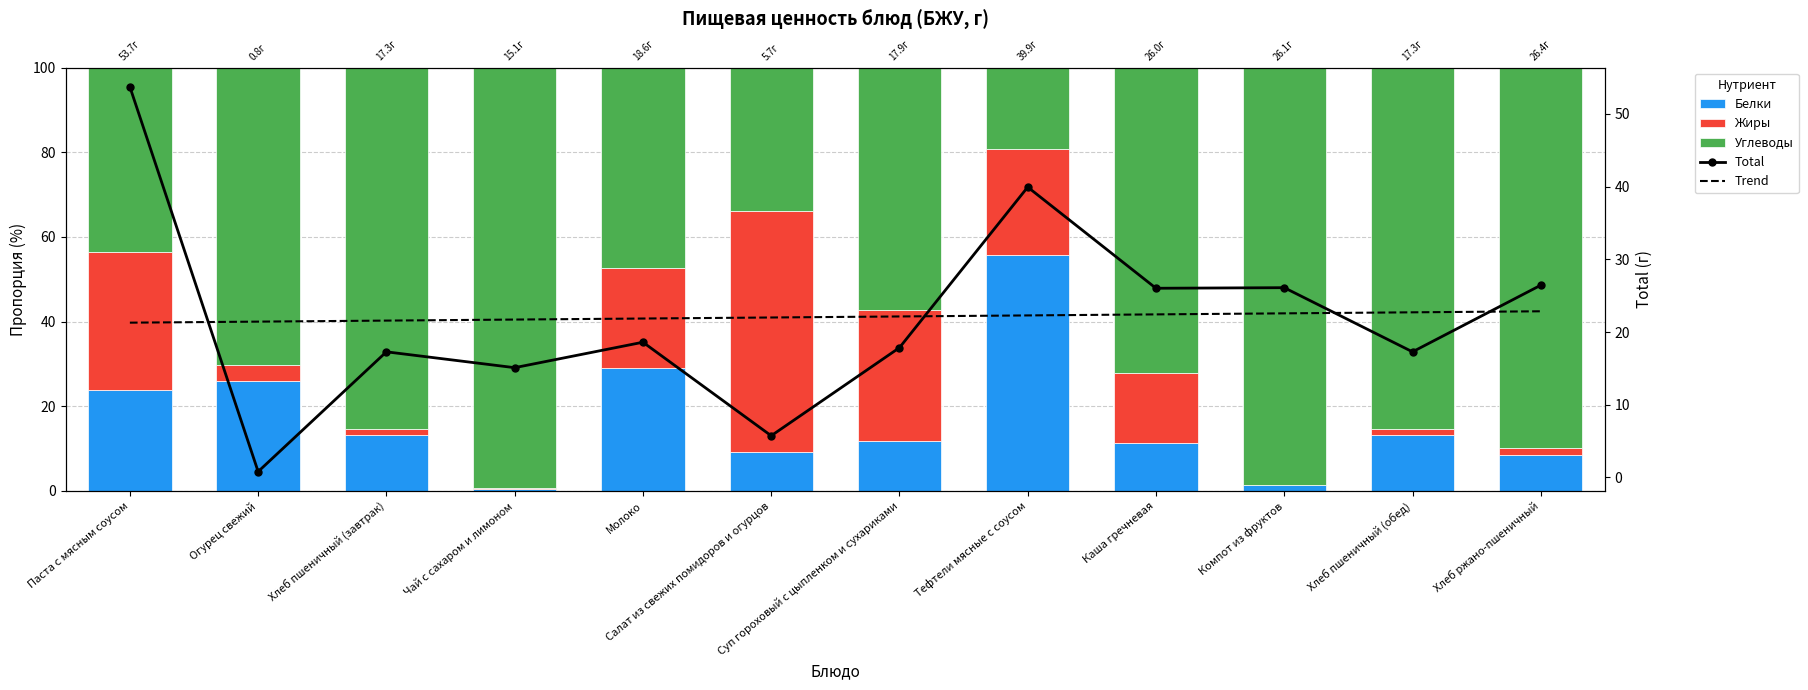

Which series has the widest spread of values?

Углеводы